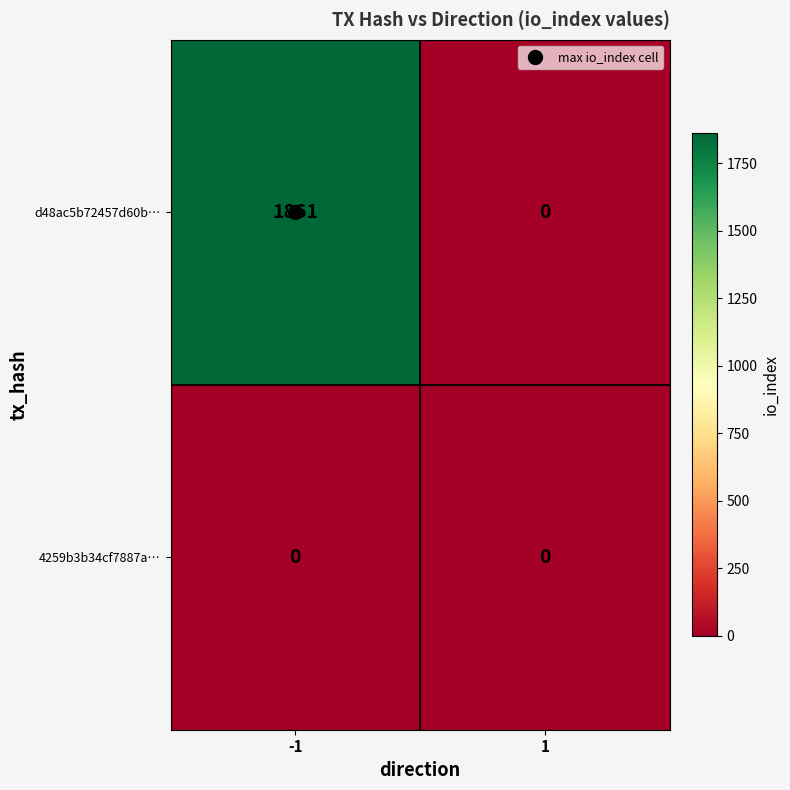

True or false: d48ac5b72457d60b… has a value of 709 at 1.

False